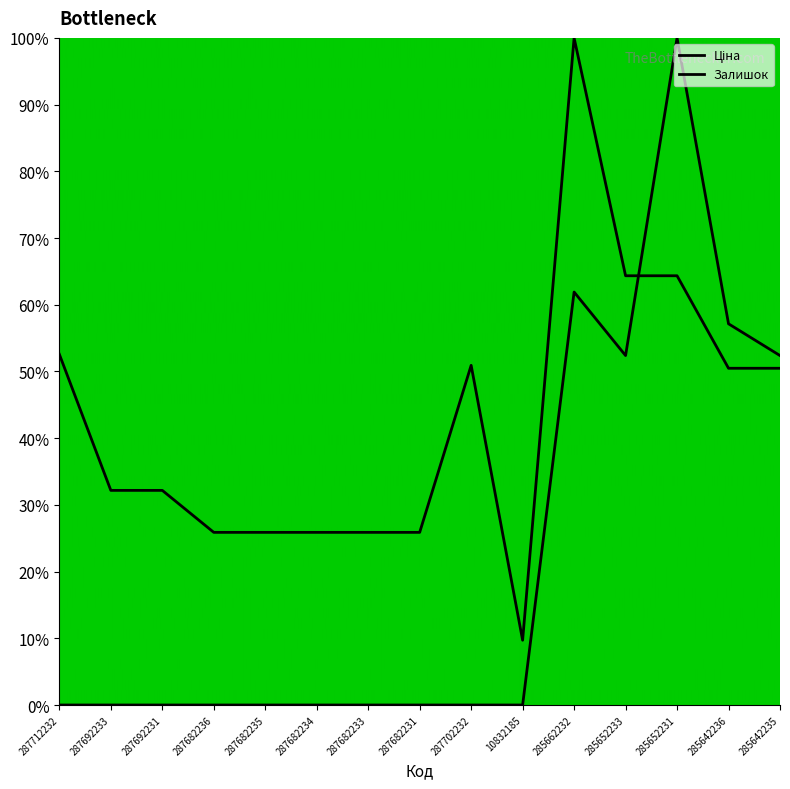

List the series in order of their overall mean, lowest first.

Залишок, Ціна